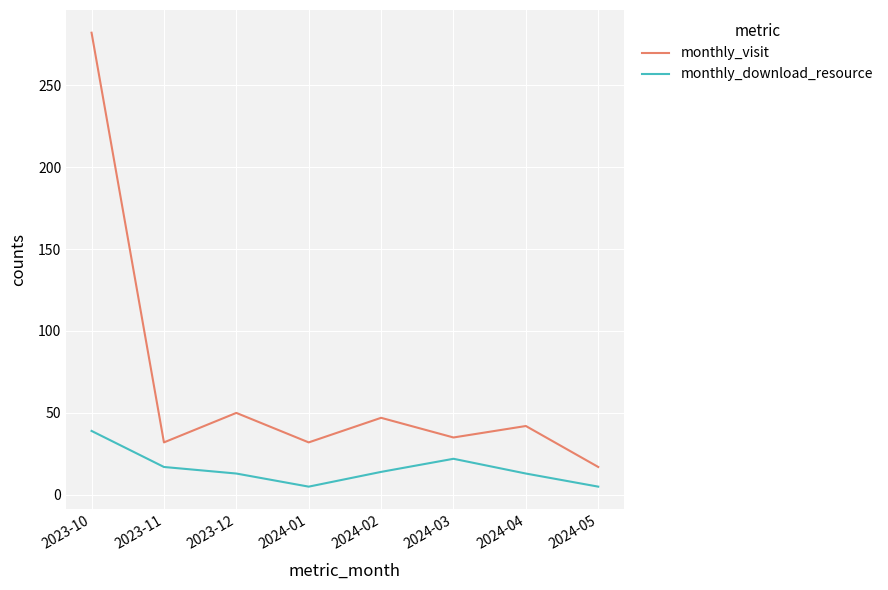

What is the total value across all series at 2024-01?

37